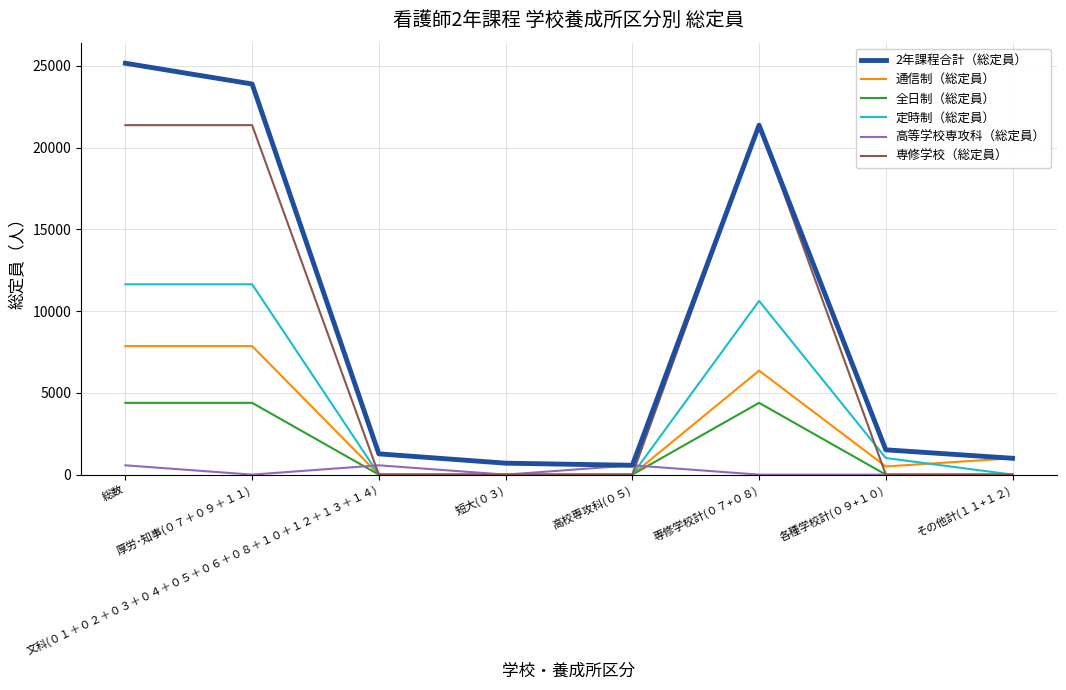

What is the highest value of the 通信制（総定員） series?

7860